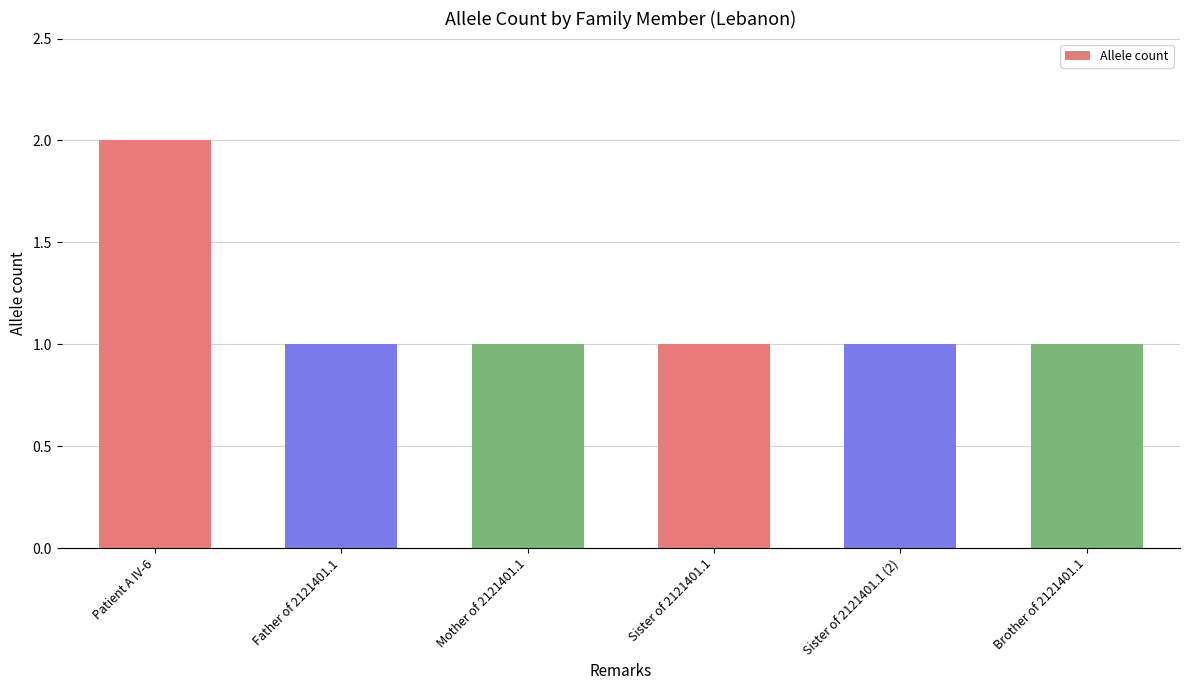

The value at Father of 2121401.1 is 0. True or false?

False